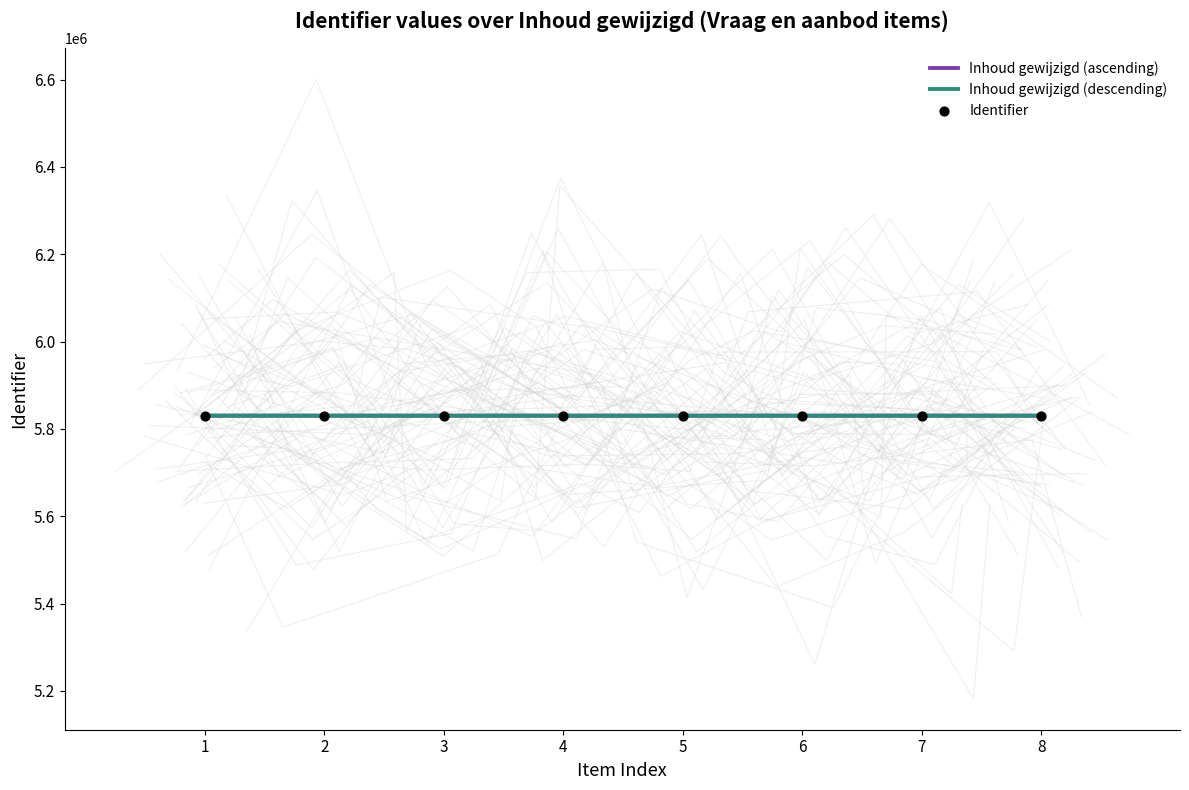

Which series has the largest Y range (max minus min)?

Inhoud gewijzigd (ascending)